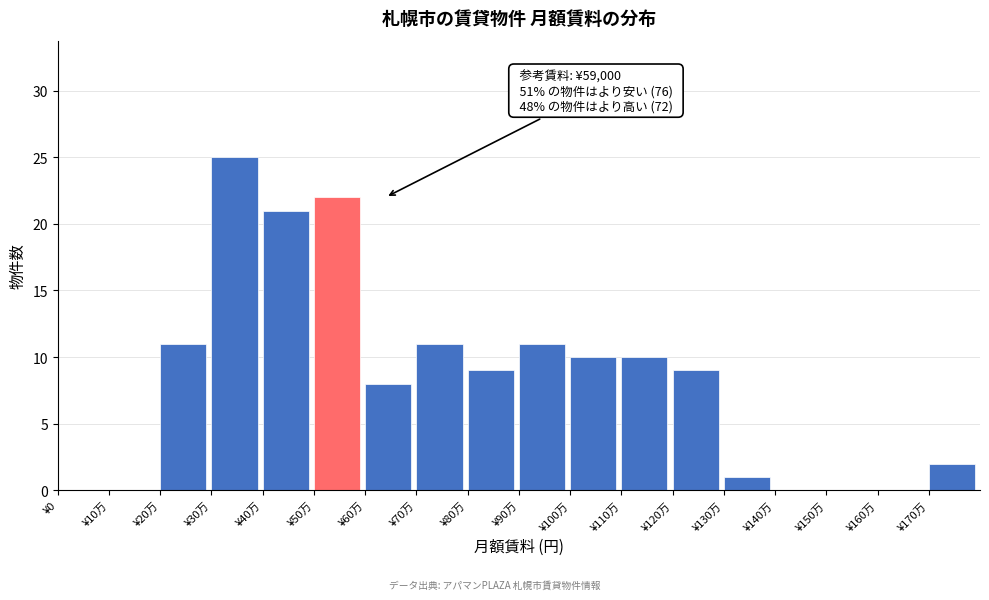

Reading left to right, transcribe all the data shown in this chart.

¥0=0	¥10万=0	¥20万=11	¥30万=25	¥40万=21	¥50万=22	¥60万=8	¥70万=11	¥80万=9	¥90万=11	¥100万=10	¥110万=10	¥120万=9	¥130万=1	¥140万=0	¥150万=0	¥160万=0	¥170万=2